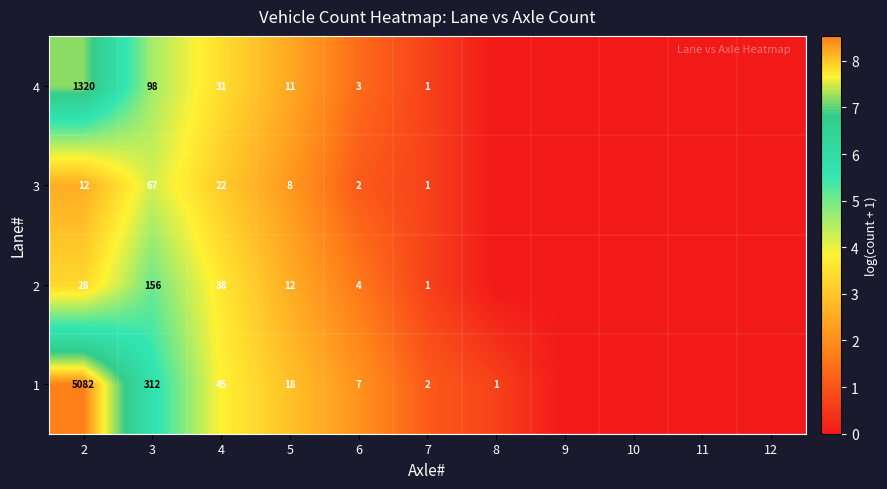

True or false: 2 has a value of 4 at 6.

True